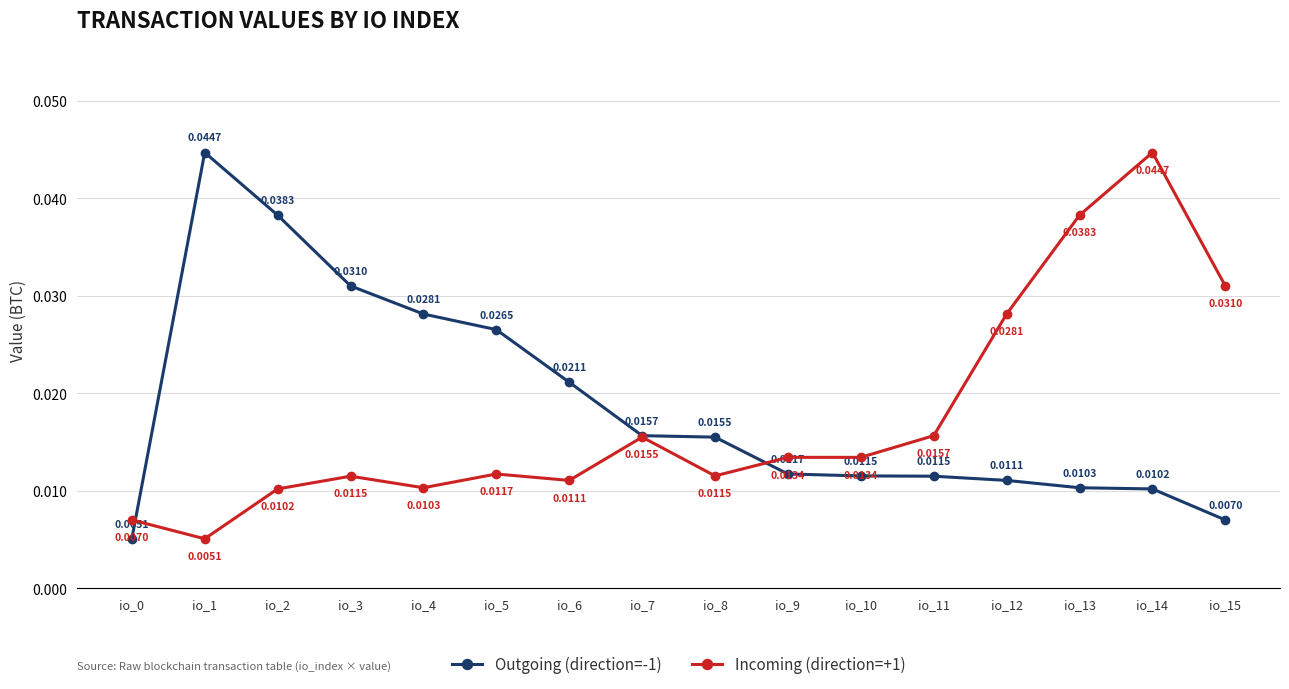

At io_12, list the series in order from smallest to largest.

Outgoing (direction=-1), Incoming (direction=+1)